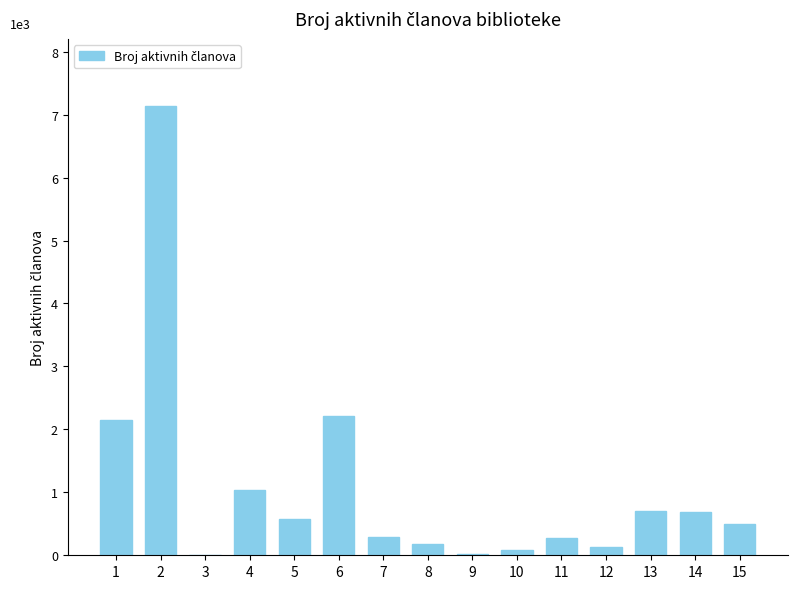

What is the difference between the values at 6 and 5?

1636